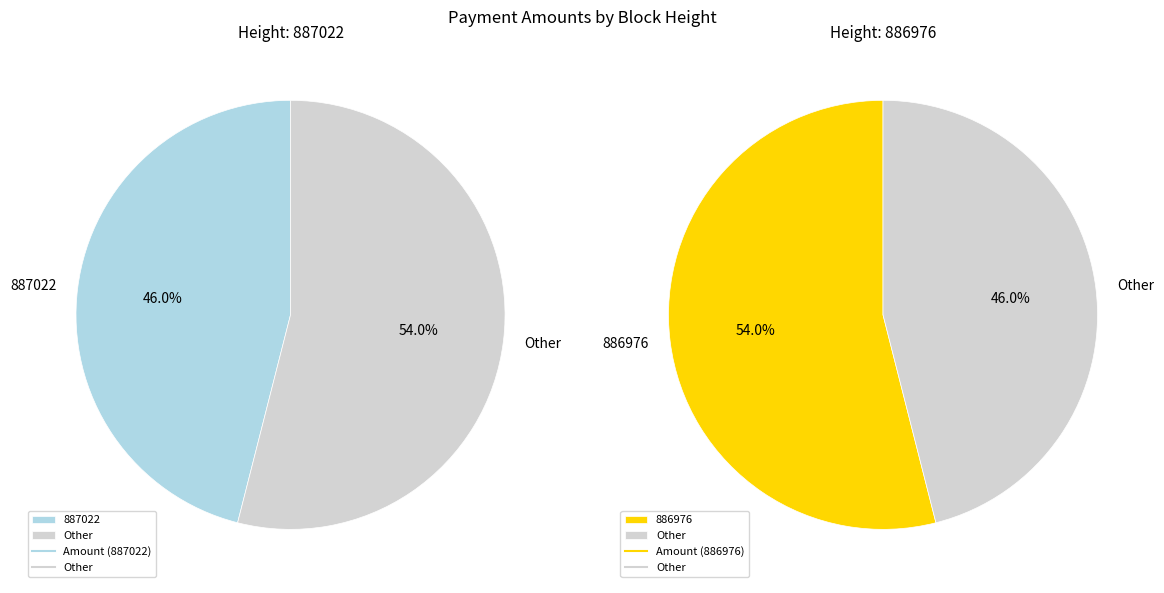

To the nearest percent, what is the combined percentage of 886976 and 887022?

100%